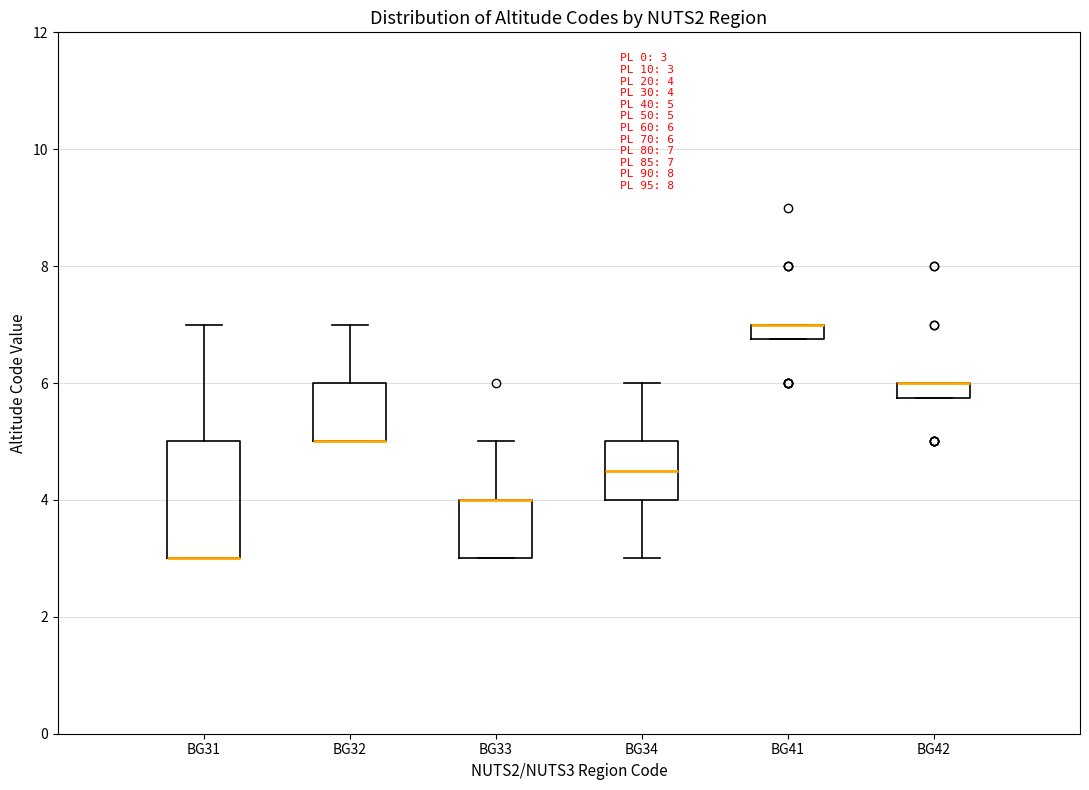

Which box is the tallest, from its lower edge to its upper edge?

BG31